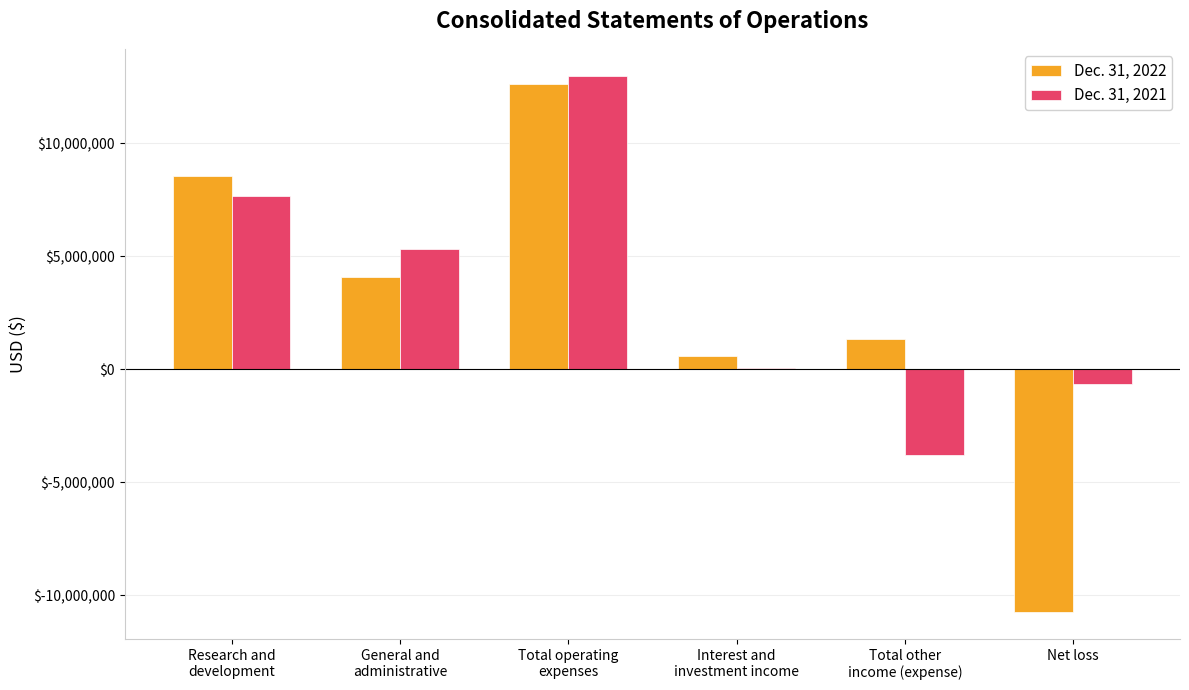

The Dec. 31, 2022 series shows -10758636 at Net loss. True or false?

True